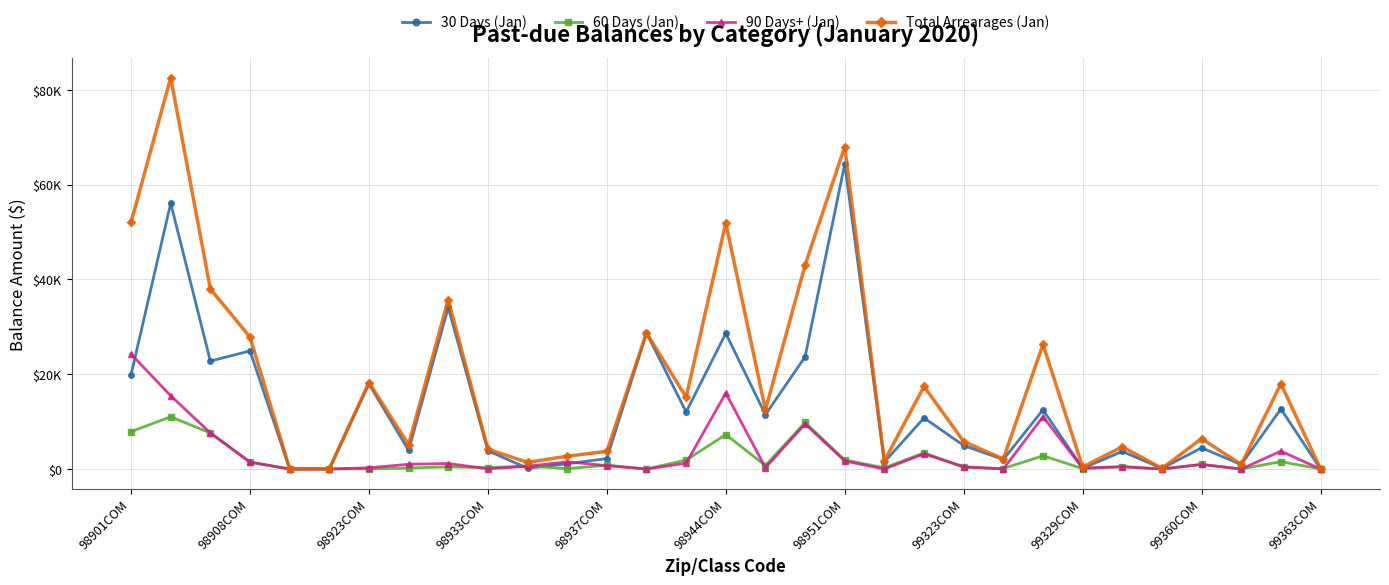

In 30 Days (Jan), how many points are higher than both neighbors (excluding endpoints)?

12